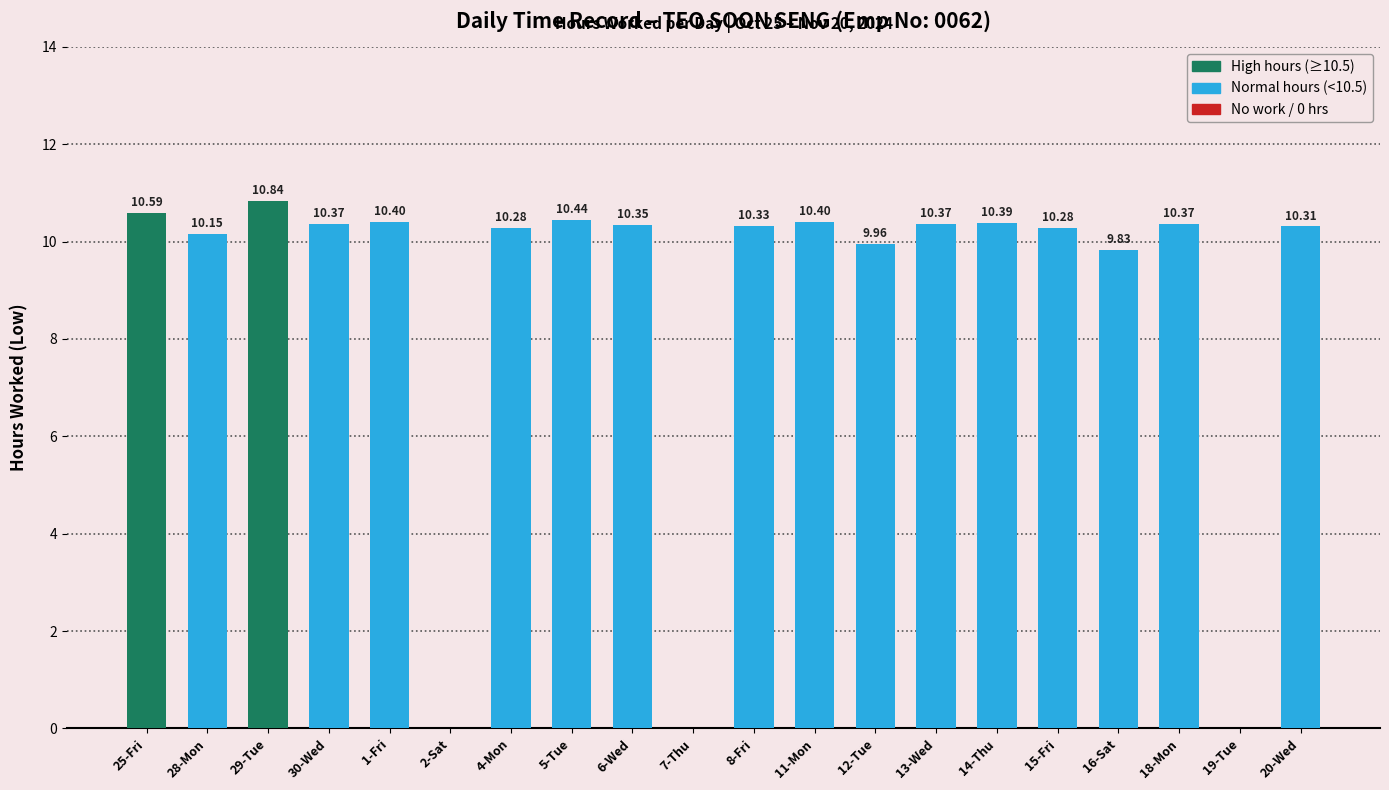

What is the sum of all values?

175.7